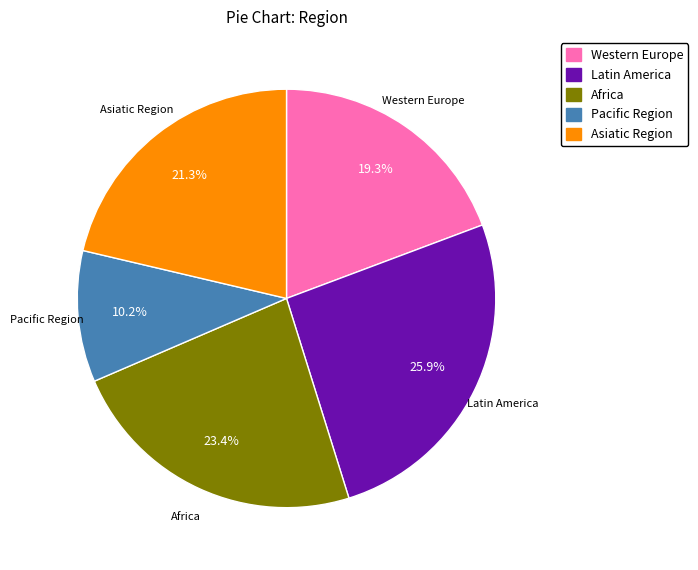

To the nearest percent, what percentage of the pie is Asiatic Region?

21%